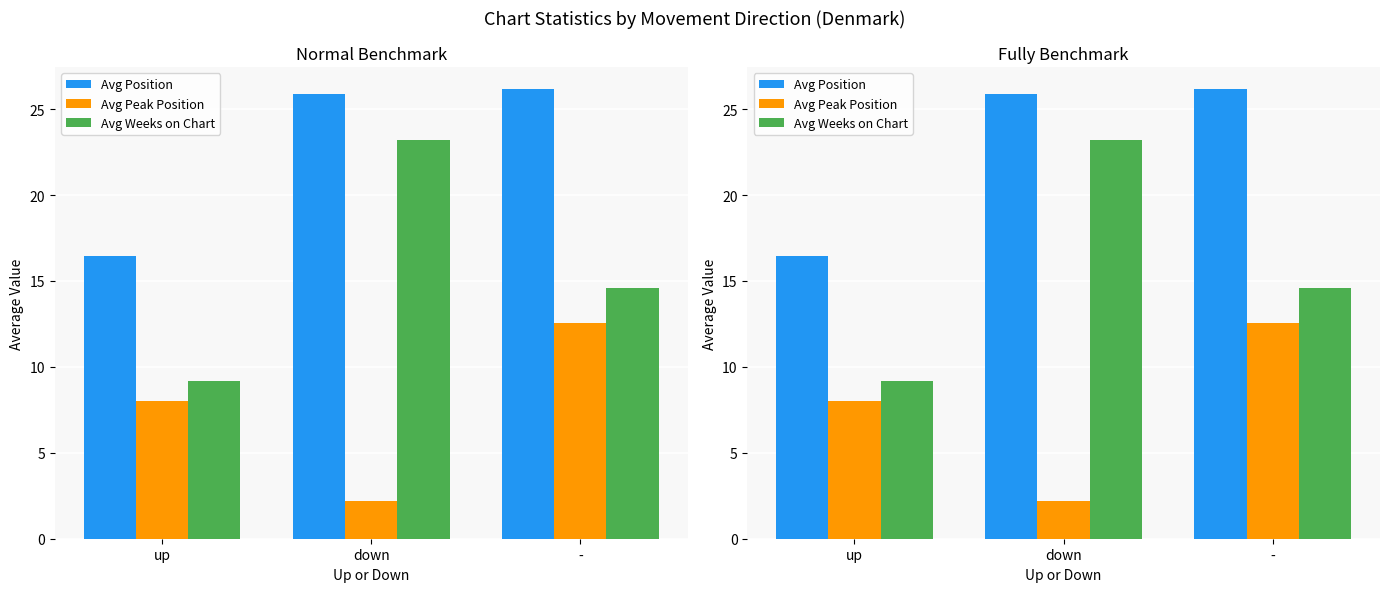

What is the label of the 1st bar from the right?

-